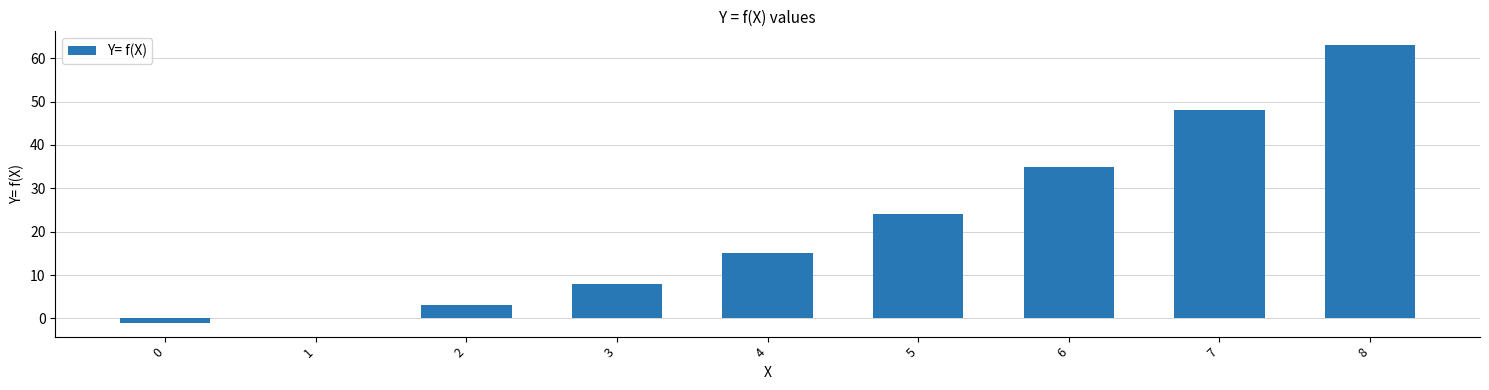

Which label corresponds to the largest value in the chart?

8